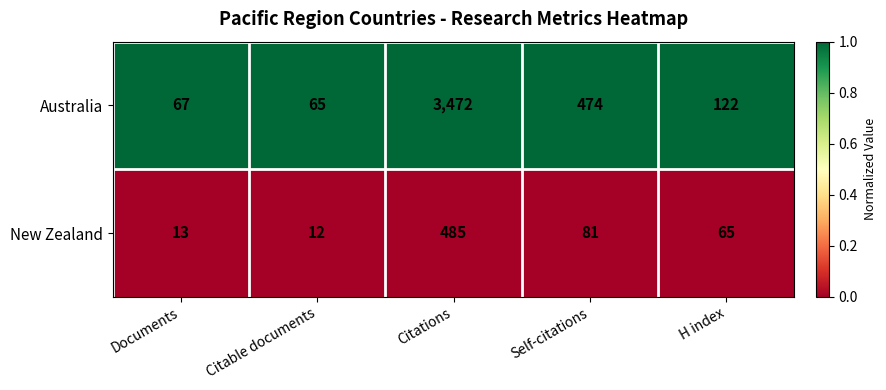

At which category does the chart reach its minimum across all series?

Citable documents